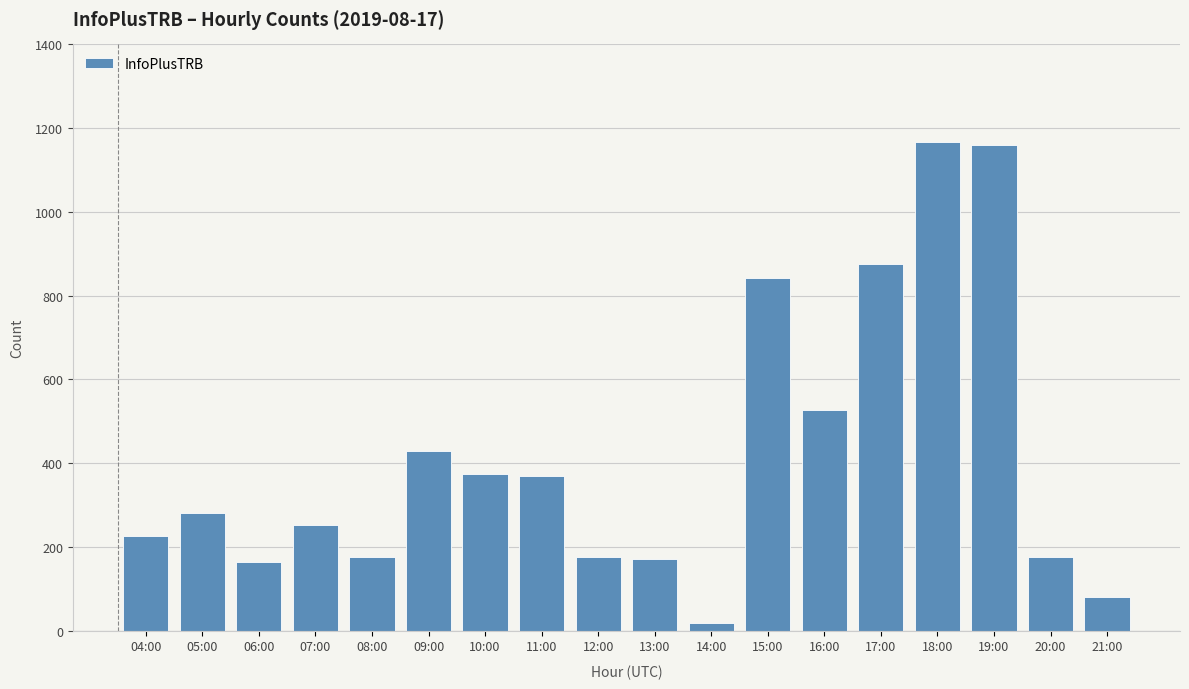

What is the maximum value shown in the chart?

1167